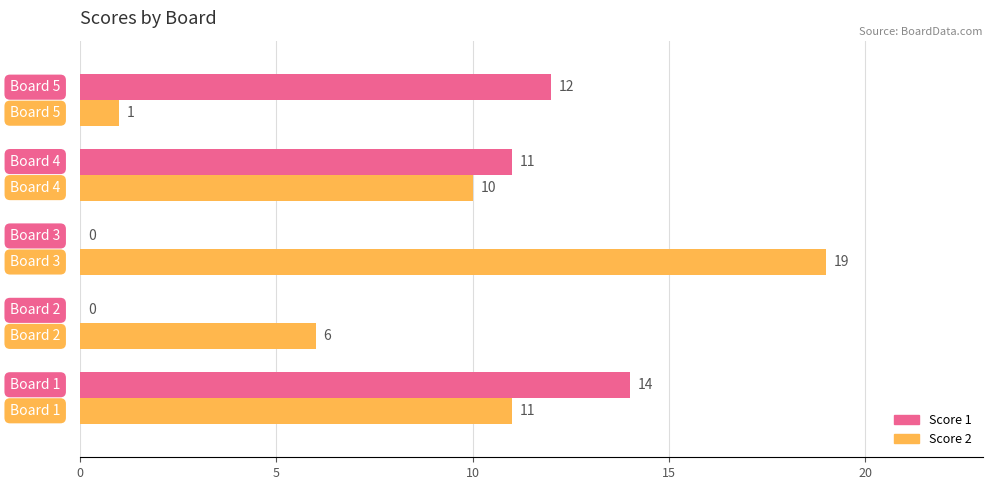

What is the highest value of the Score 2 series?

19